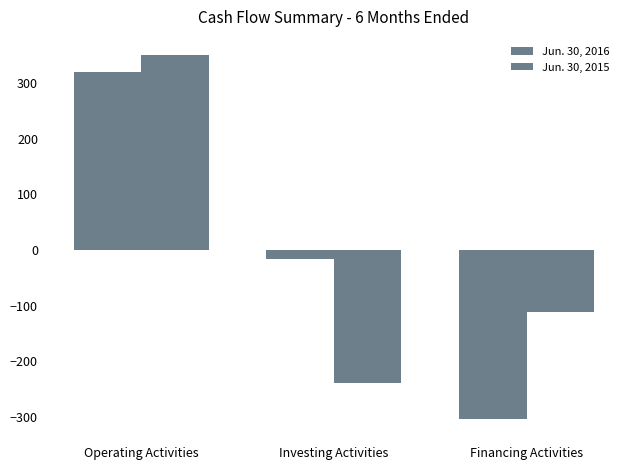

Is it true that Jun. 30, 2015 equals 350 at Operating Activities?

True